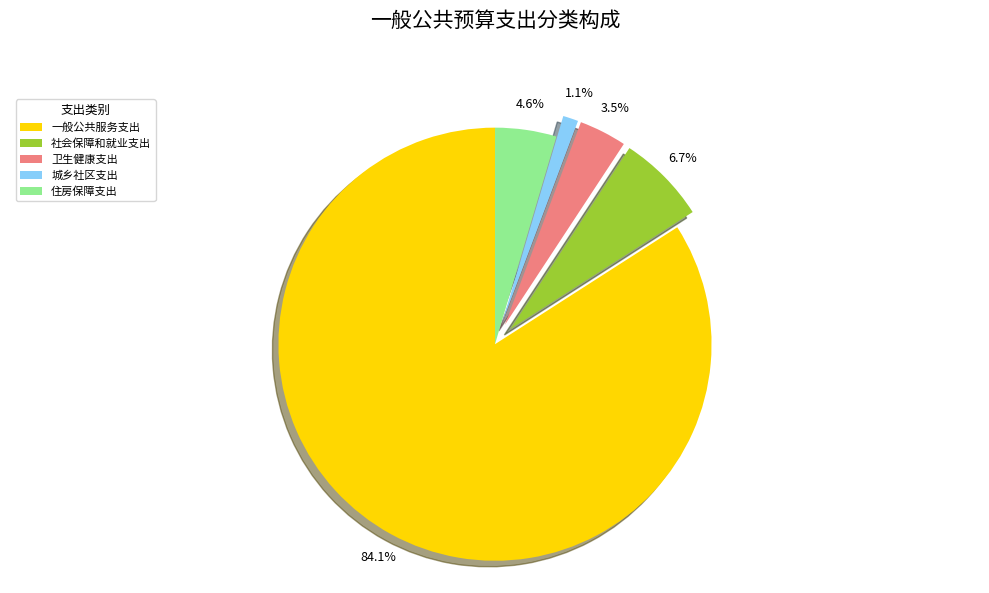

To the nearest percent, what is the difference between the 社会保障和就业支出 and 卫生健康支出 slice percentages?

3%